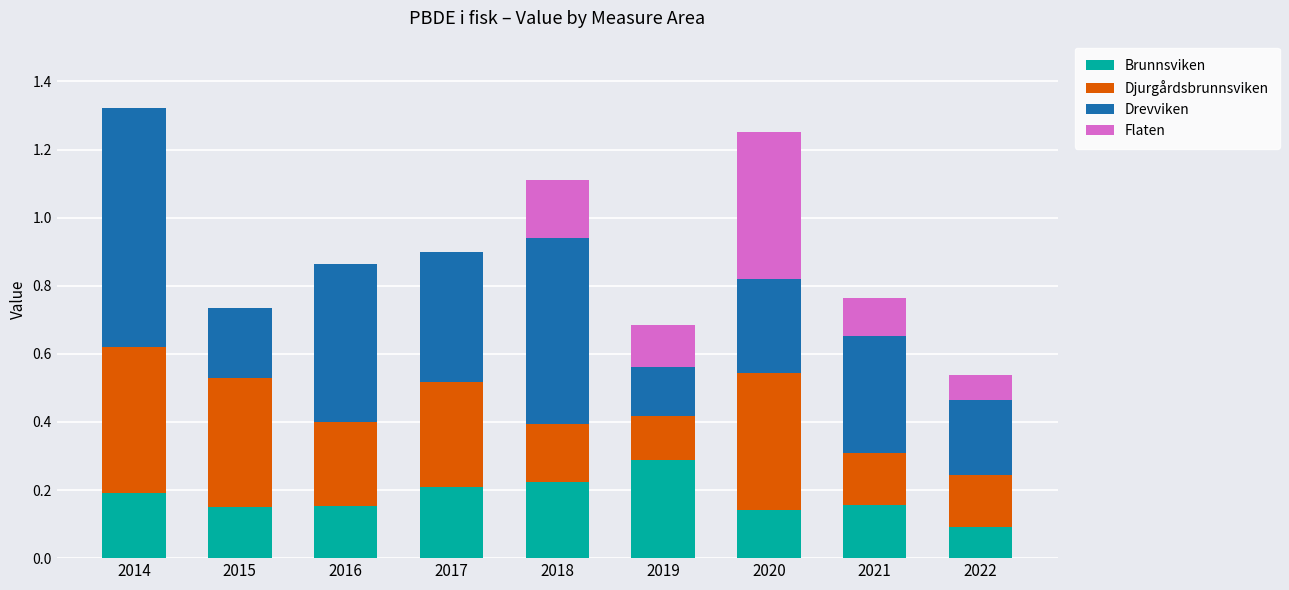

What is the sum of all Brunnsviken values?

1.6